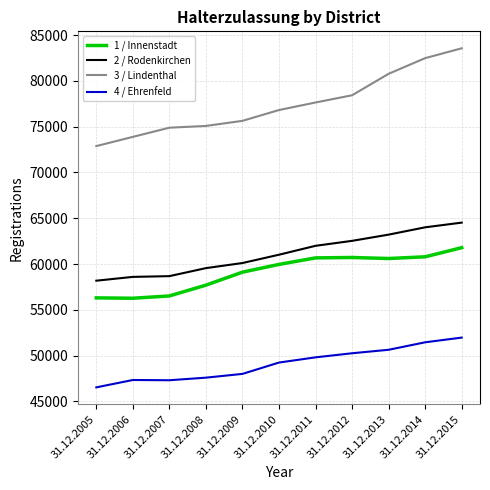

What are all the series names shown in the legend?

1 / Innenstadt, 2 / Rodenkirchen, 3 / Lindenthal, 4 / Ehrenfeld